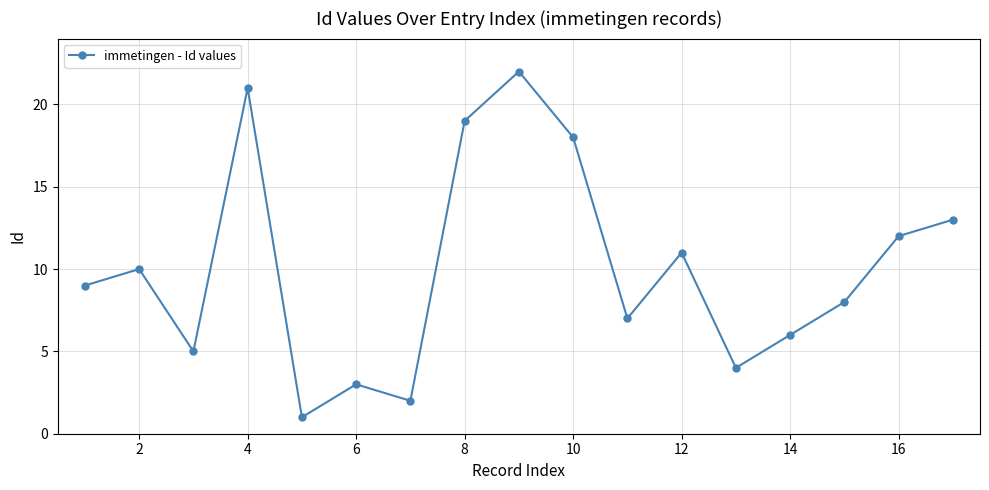

What is the greatest value displayed?

22